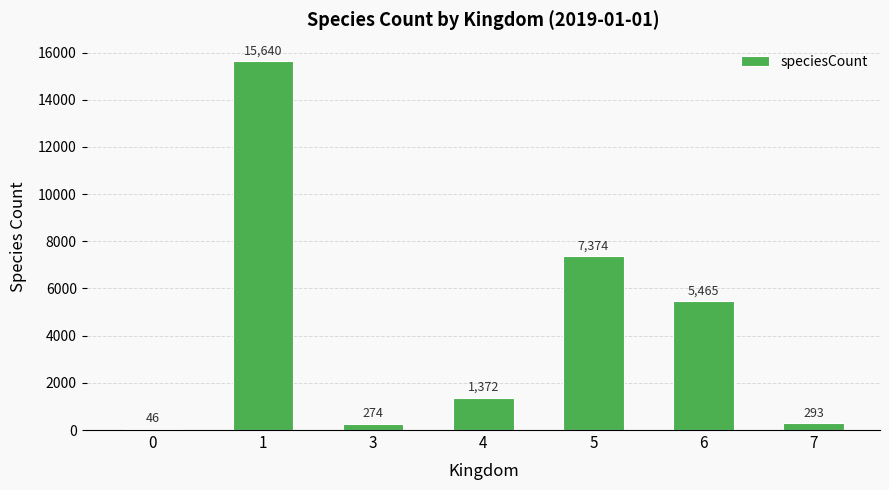

Are the bars grouped side by side (vs. stacked)?

No